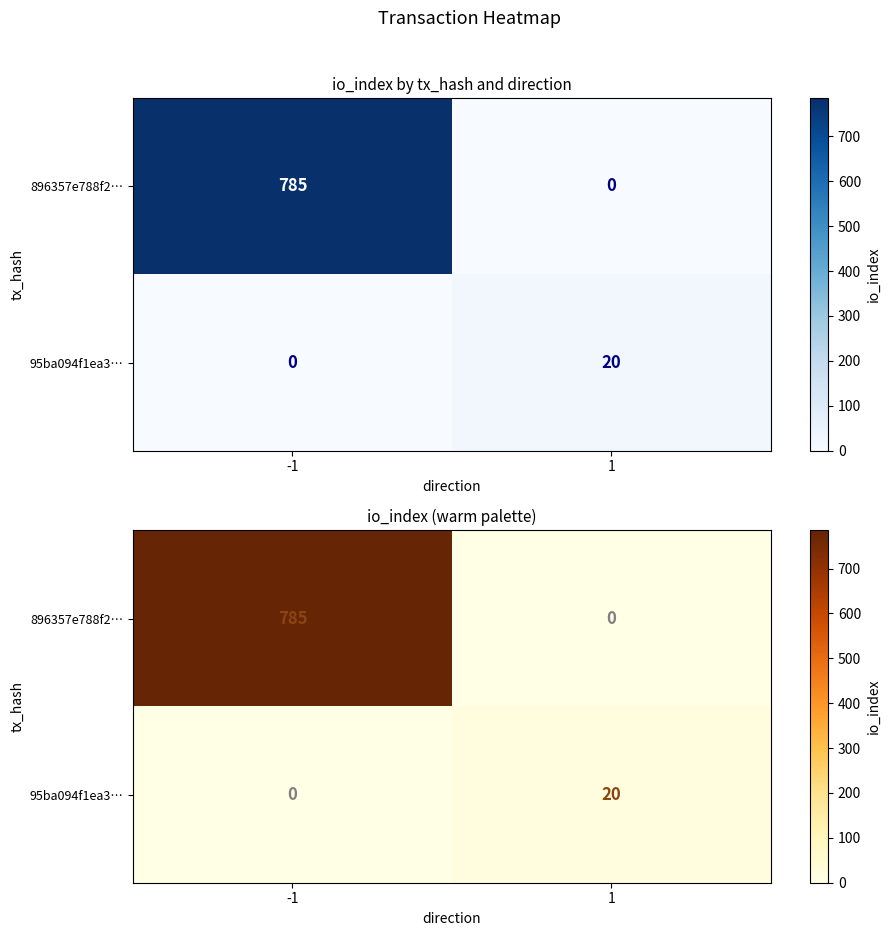

Rank the series by their average value, from lowest to highest.

95ba094f1ea3…, 896357e788f2…